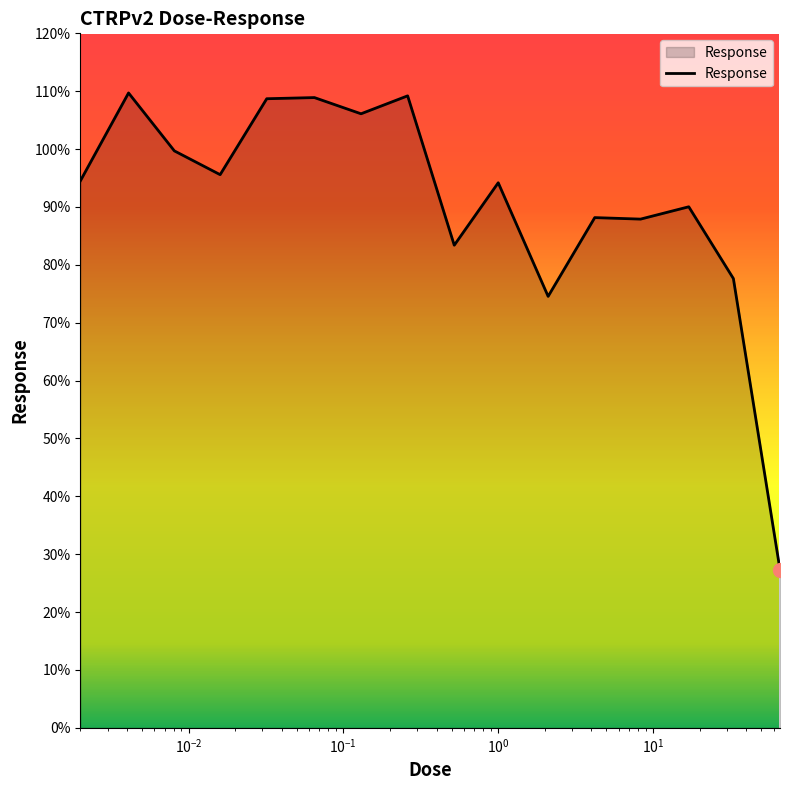

What is the maximum value shown in the chart?

109.7